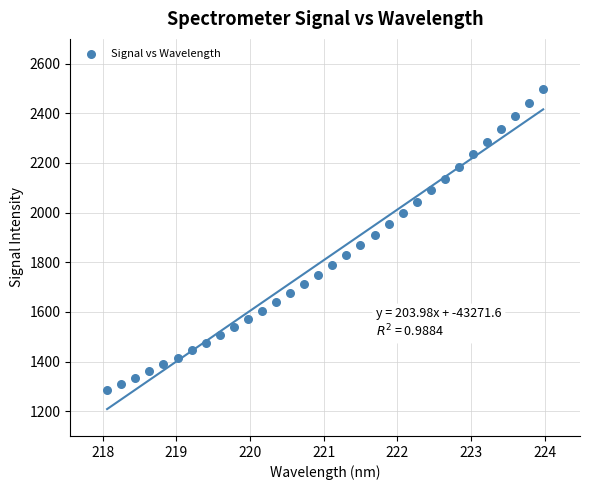

What is the range of X values (max minus min)?

5.9